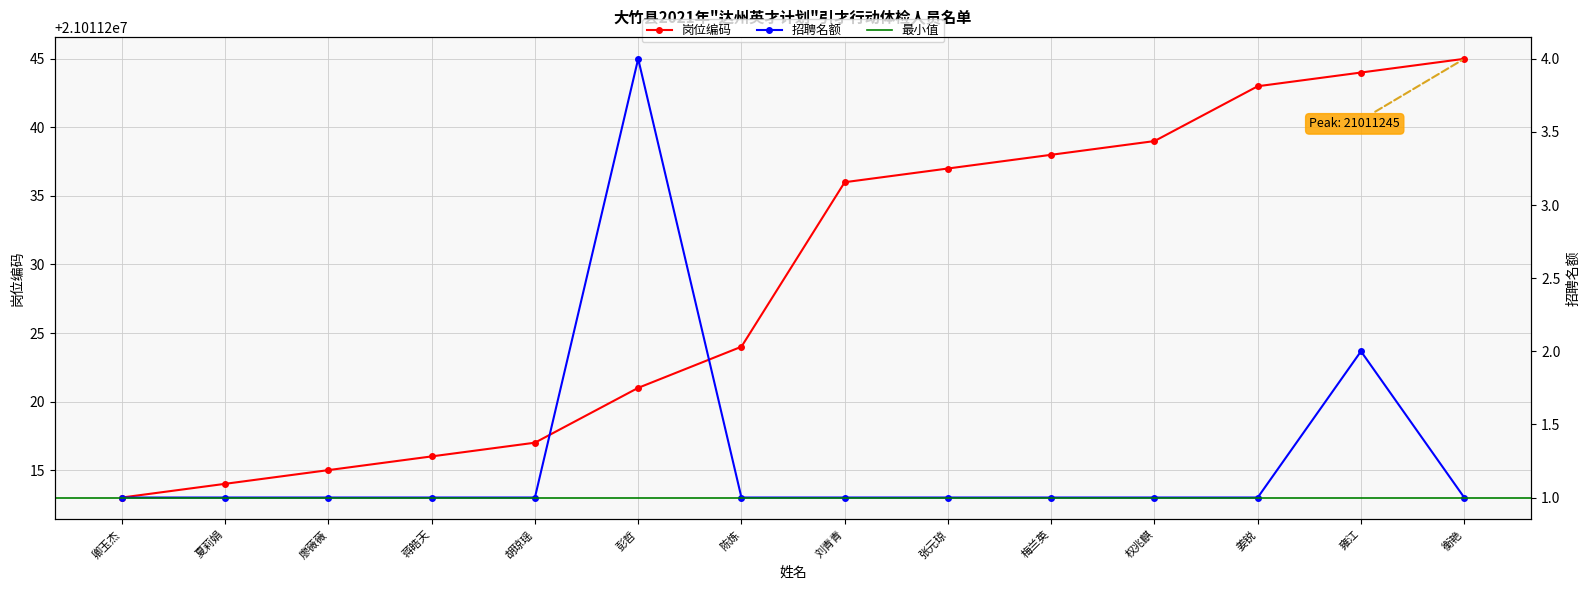

Reading left to right, transcribe all the data shown in this chart.

岗位编码: 卿玉杰=21011213	夏莉娟=21011214	廖薇薇=21011215	蒋皓天=21011216	胡琼瑶=21011217	彭哲=21011221	陈炼=21011224	刘青青=21011236	张元琼=21011237	梅兰英=21011238	权兆麒=21011239	姜锐=21011243	雍江=21011244	衡艳=21011245
招聘名额: 卿玉杰=1	夏莉娟=1	廖薇薇=1	蒋皓天=1	胡琼瑶=1	彭哲=4	陈炼=1	刘青青=1	张元琼=1	梅兰英=1	权兆麒=1	姜锐=1	雍江=2	衡艳=1